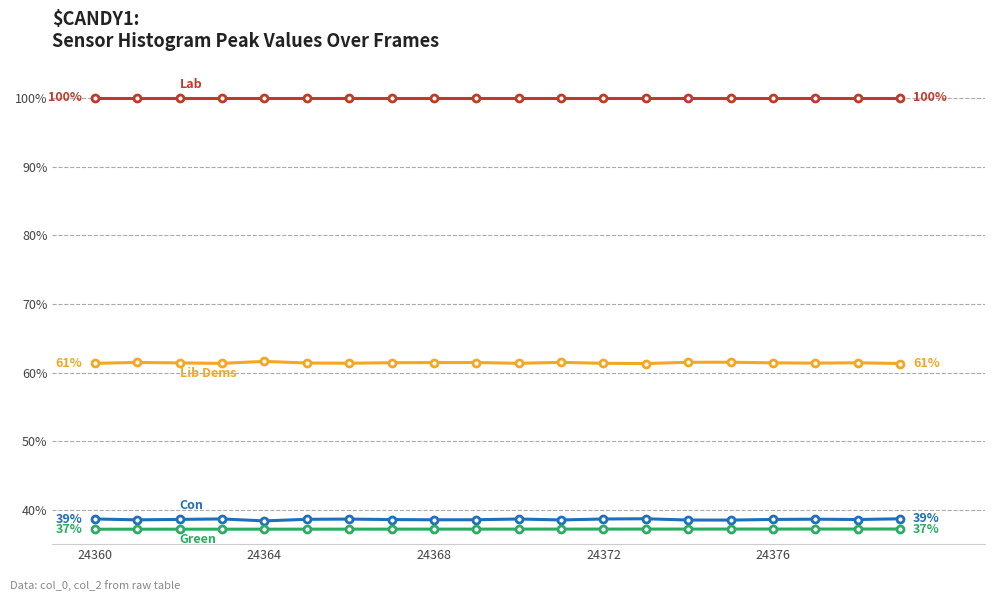

What is the greatest value displayed?

100.0